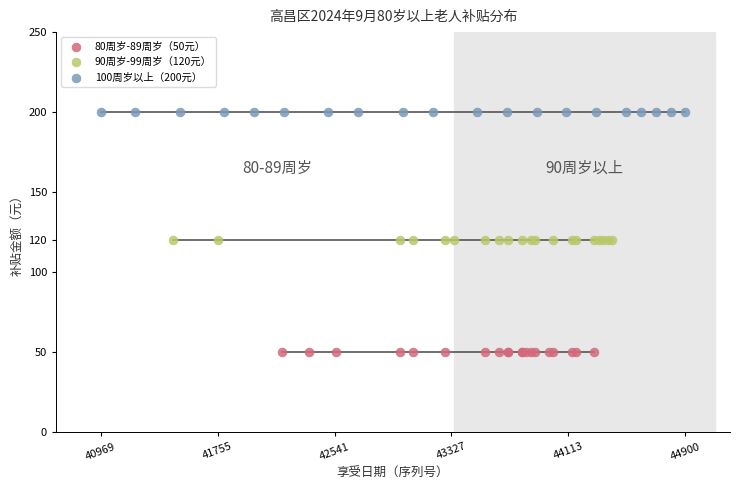

Which series reaches the maximum Y coordinate?

100周岁以上（200元）